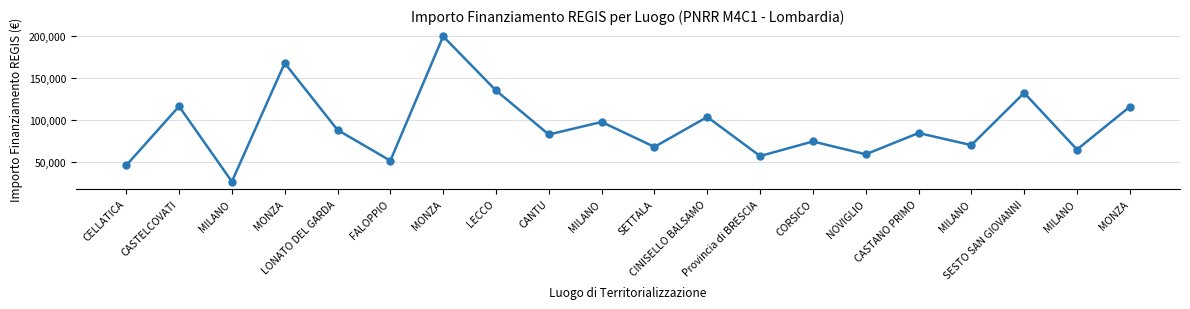

Rank the categories by value from highest to lowest.

MONZA, MONZA, LECCO, SESTO SAN GIOVANNI, CASTELCOVATI, MONZA, CINISELLO BALSAMO, MILANO, LONATO DEL GARDA, CASTANO PRIMO, CANTU, CORSICO, MILANO, SETTALA, MILANO, NOVIGLIO, Provincia di BRESCIA, FALOPPIO, CELLATICA, MILANO